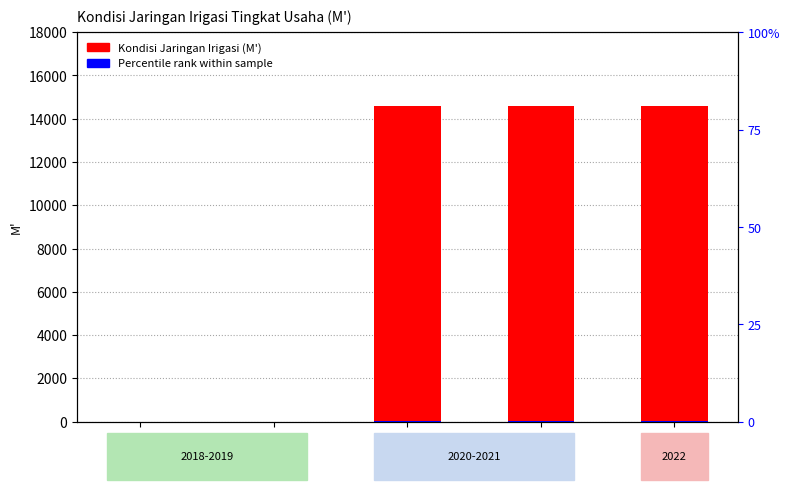

Reading left to right, list all the values displayed in this chart.

Kondisi Jaringan Irigasi (M'): 0.0	0.0	14568.0	14568.0	14568.0
Percentile rank: 0.0	0.0	29.1	29.1	29.1